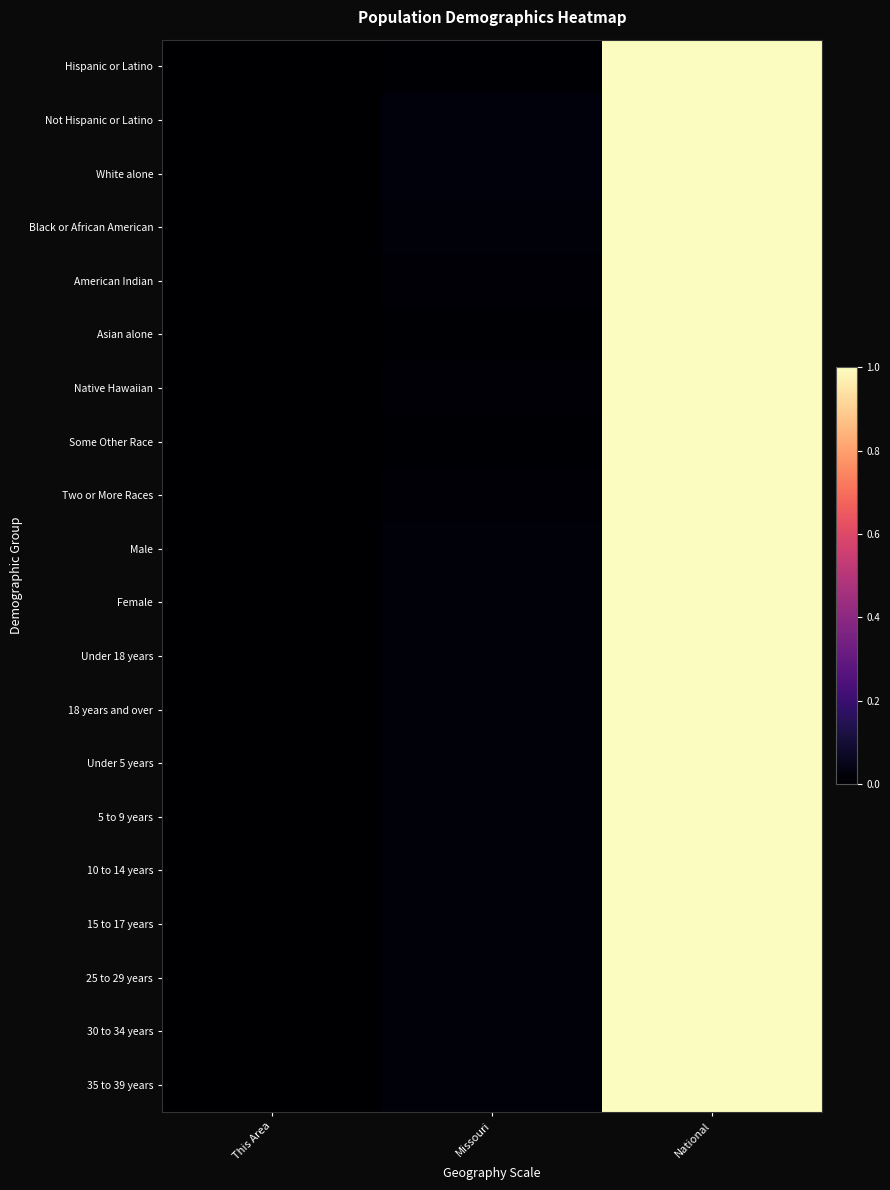

Reading left to right, transcribe all the data shown in this chart.

Hispanic or Latino: This Area=0.0	Missouri=0.0	National=1.0
Not Hispanic or Latino: This Area=0.0	Missouri=0.0	National=1.0
White alone: This Area=0.0	Missouri=0.0	National=1.0
Black or African American: This Area=0.0	Missouri=0.0	National=1.0
American Indian: This Area=0.0	Missouri=0.0	National=1.0
Asian alone: This Area=0.0	Missouri=0.0	National=1.0
Native Hawaiian: This Area=0.0	Missouri=0.0	National=1.0
Some Other Race: This Area=0.0	Missouri=0.0	National=1.0
Two or More Races: This Area=0.0	Missouri=0.0	National=1.0
Male: This Area=0.0	Missouri=0.0	National=1.0
Female: This Area=0.0	Missouri=0.0	National=1.0
Under 18 years: This Area=0.0	Missouri=0.0	National=1.0
18 years and over: This Area=0.0	Missouri=0.0	National=1.0
Under 5 years: This Area=0.0	Missouri=0.0	National=1.0
5 to 9 years: This Area=0.0	Missouri=0.0	National=1.0
10 to 14 years: This Area=0.0	Missouri=0.0	National=1.0
15 to 17 years: This Area=0.0	Missouri=0.0	National=1.0
25 to 29 years: This Area=0.0	Missouri=0.0	National=1.0
30 to 34 years: This Area=0.0	Missouri=0.0	National=1.0
35 to 39 years: This Area=0.0	Missouri=0.0	National=1.0